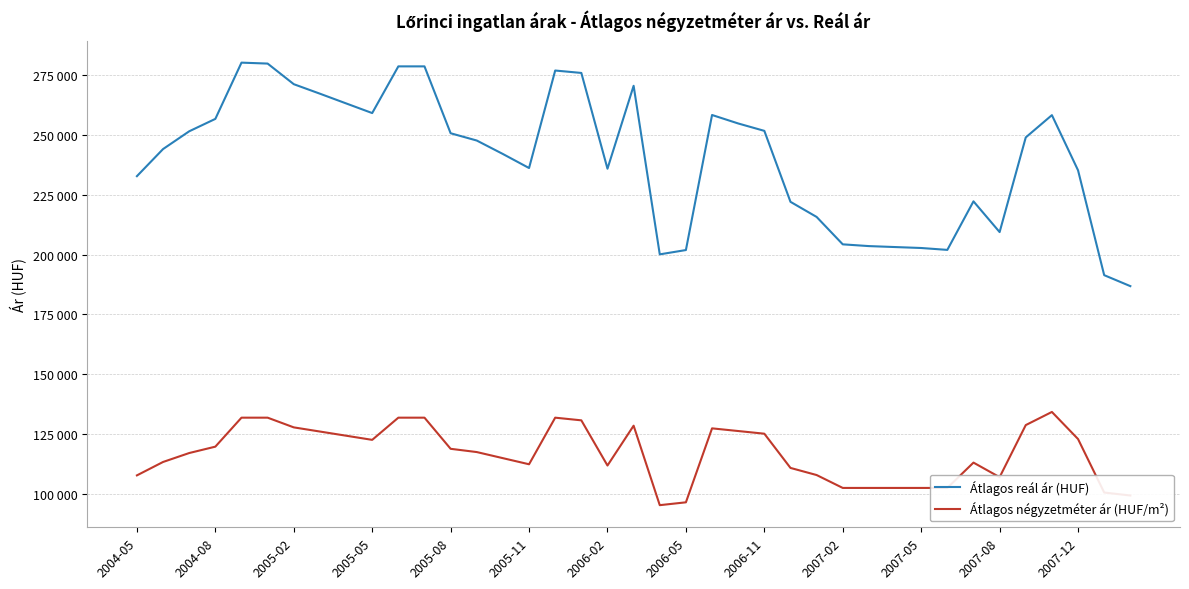

What are all the series names shown in the legend?

Átlagos reál ár (HUF), Átlagos négyzetméter ár (HUF/m²)